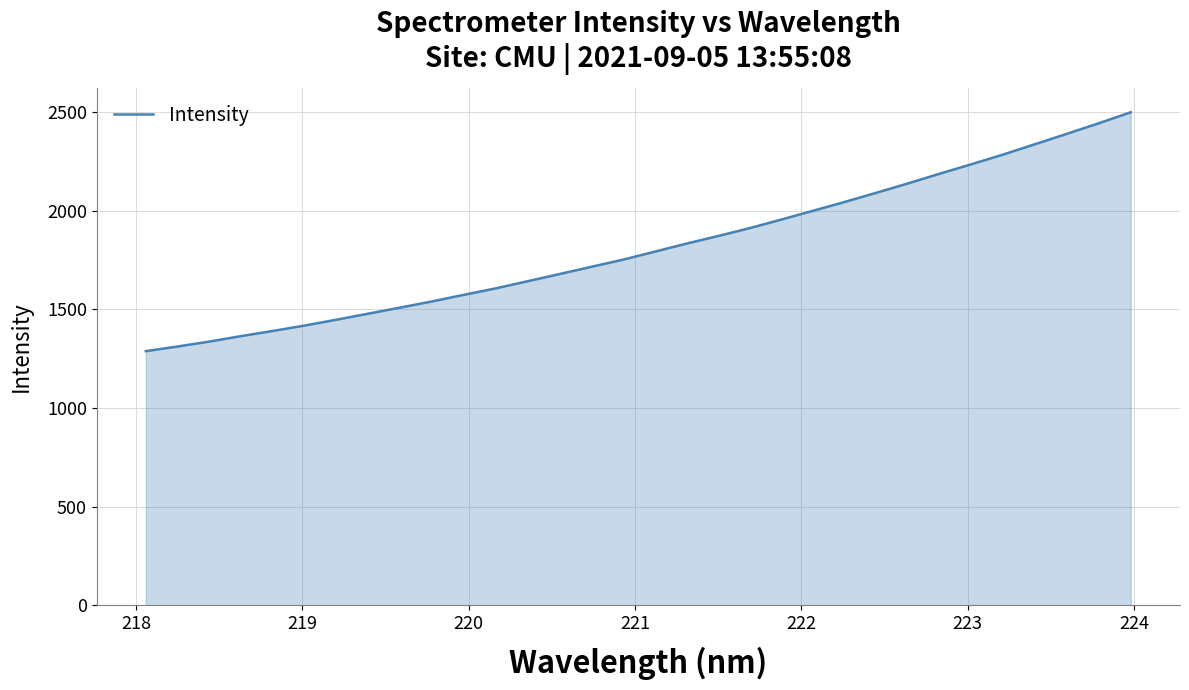

How many values are below 1792?

16